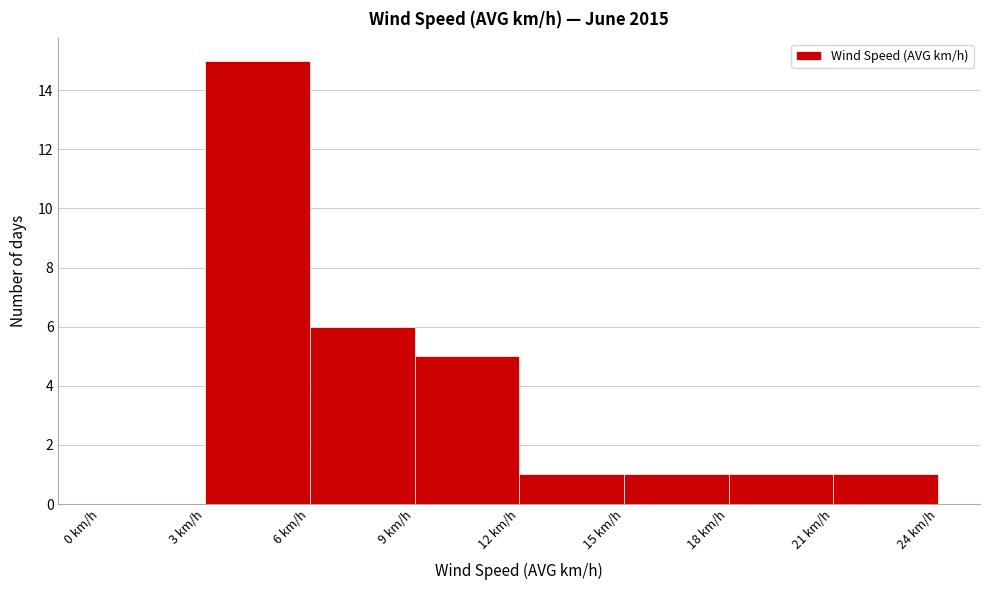

Reading left to right, transcribe this chart: for each bar, give the range it covers on the x-axis and its height. The values are not printed on the chart, so give them approximately, as read against the axis.

0 to 3: 0
3 to 6: 15
6 to 9: 6
9 to 12: 5
12 to 15: 1
15 to 18: 1
18 to 21: 1
21 to 24: 1